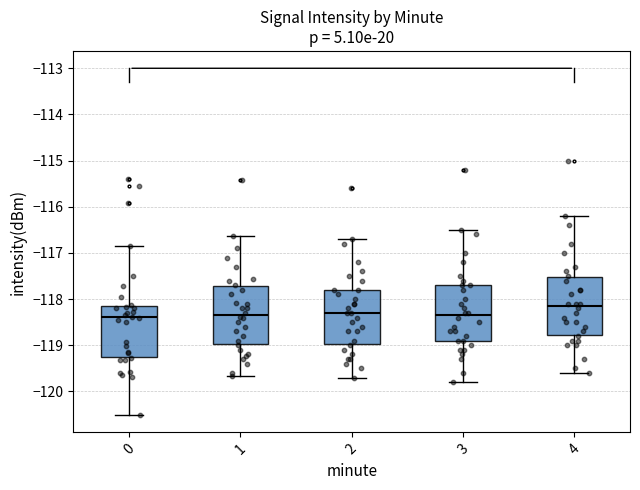

Reading left to right, transcribe this box plot: for each box, give where its median line is, the range the box spans, and where its two whiskers end, as read against the y-axis. The values are not printed on the chart, so give them approximately, as read against the axis.

0: median -118.4, box -119.3 to -118.1, whiskers -120.5 to -116.9
1: median -118.3, box -119.0 to -117.7, whiskers -119.7 to -116.6
2: median -118.3, box -119.0 to -117.8, whiskers -119.7 to -116.7
3: median -118.3, box -118.9 to -117.7, whiskers -119.8 to -116.5
4: median -118.1, box -118.8 to -117.5, whiskers -119.6 to -116.2